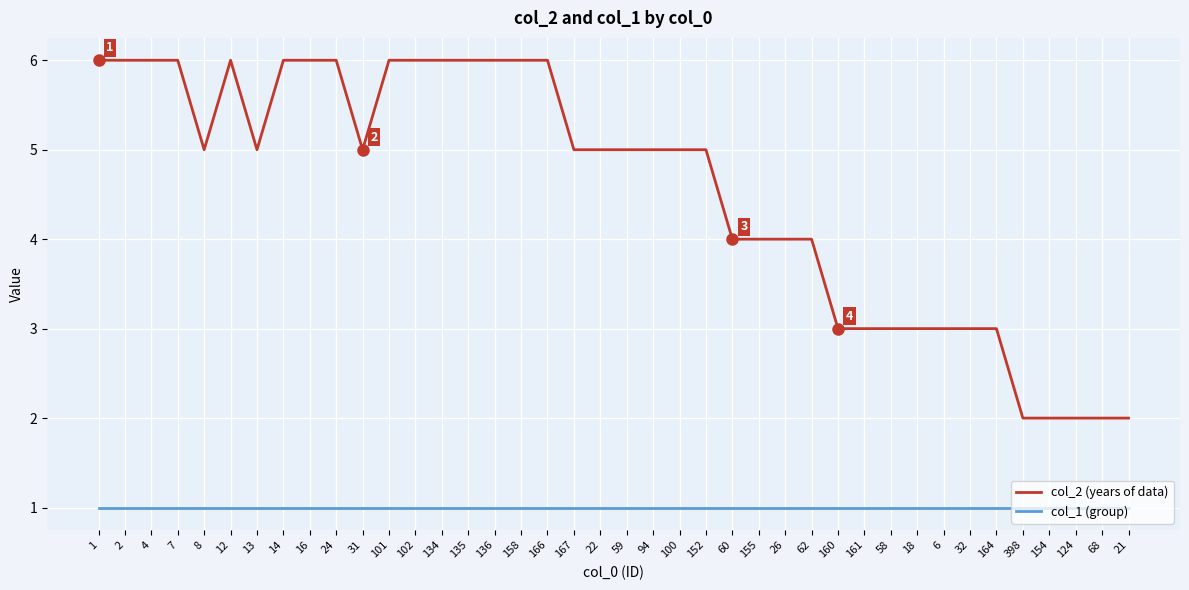

True or false: col_1 (group) and col_2 (years of data) intersect in this chart.

False